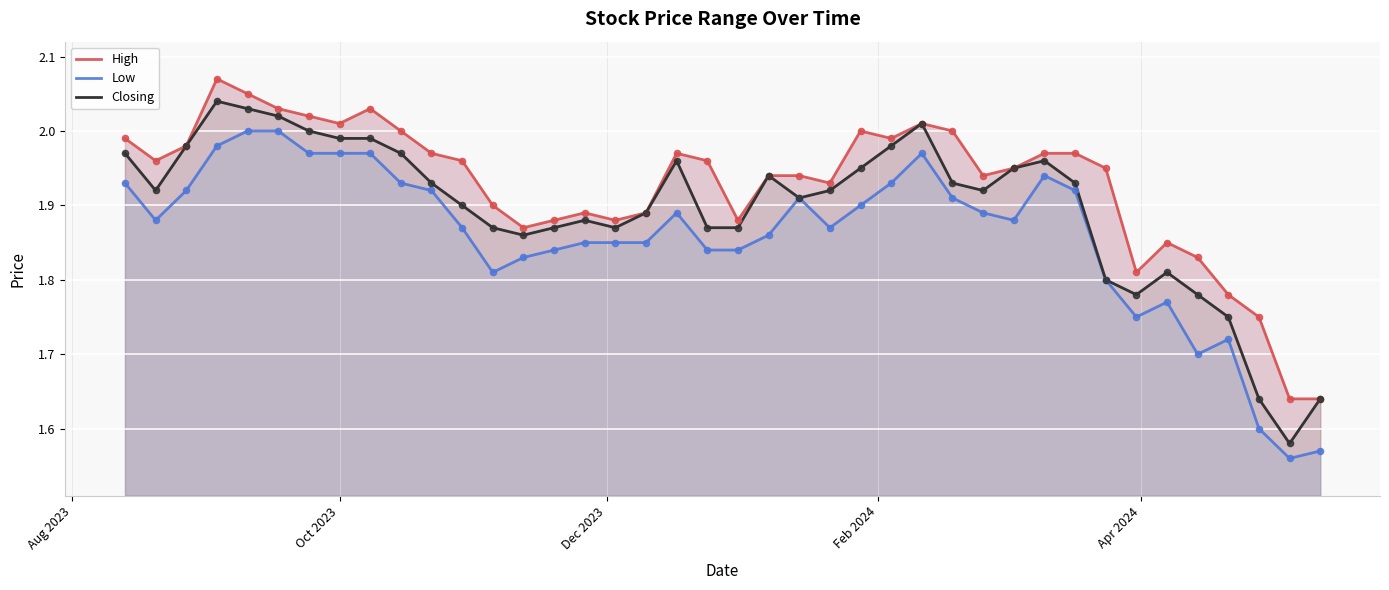

Is the value of Closing at 17 greater than the value of Low at 18?

No